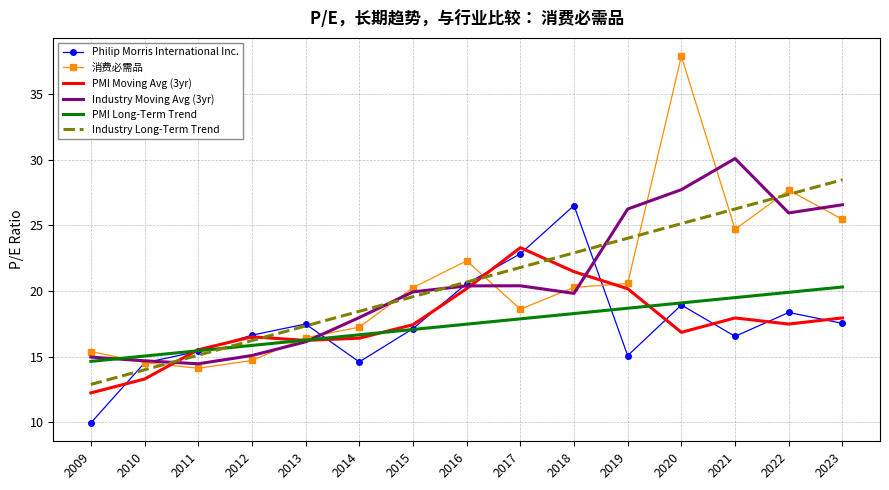

Read the Philip Morris International Inc. value at 2015.

17.1